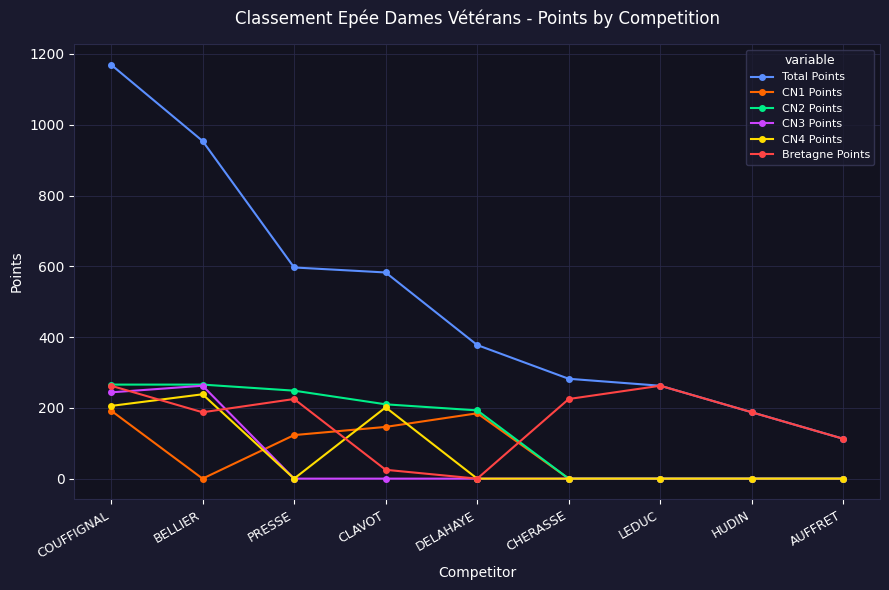

The CN4 Points series shows 201.4 at CLAVOT. True or false?

True